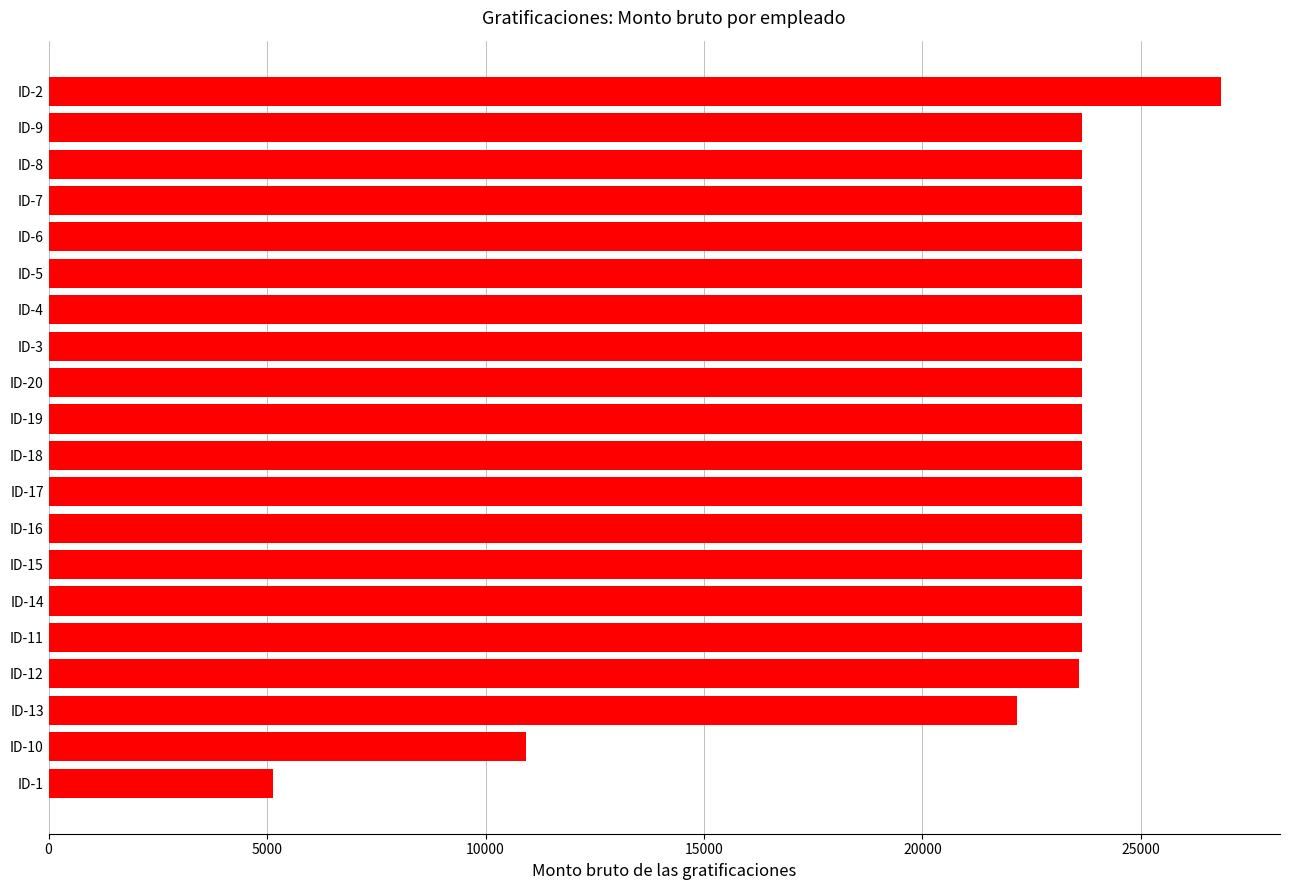

The value at ID-7 is 39714.4. True or false?

False